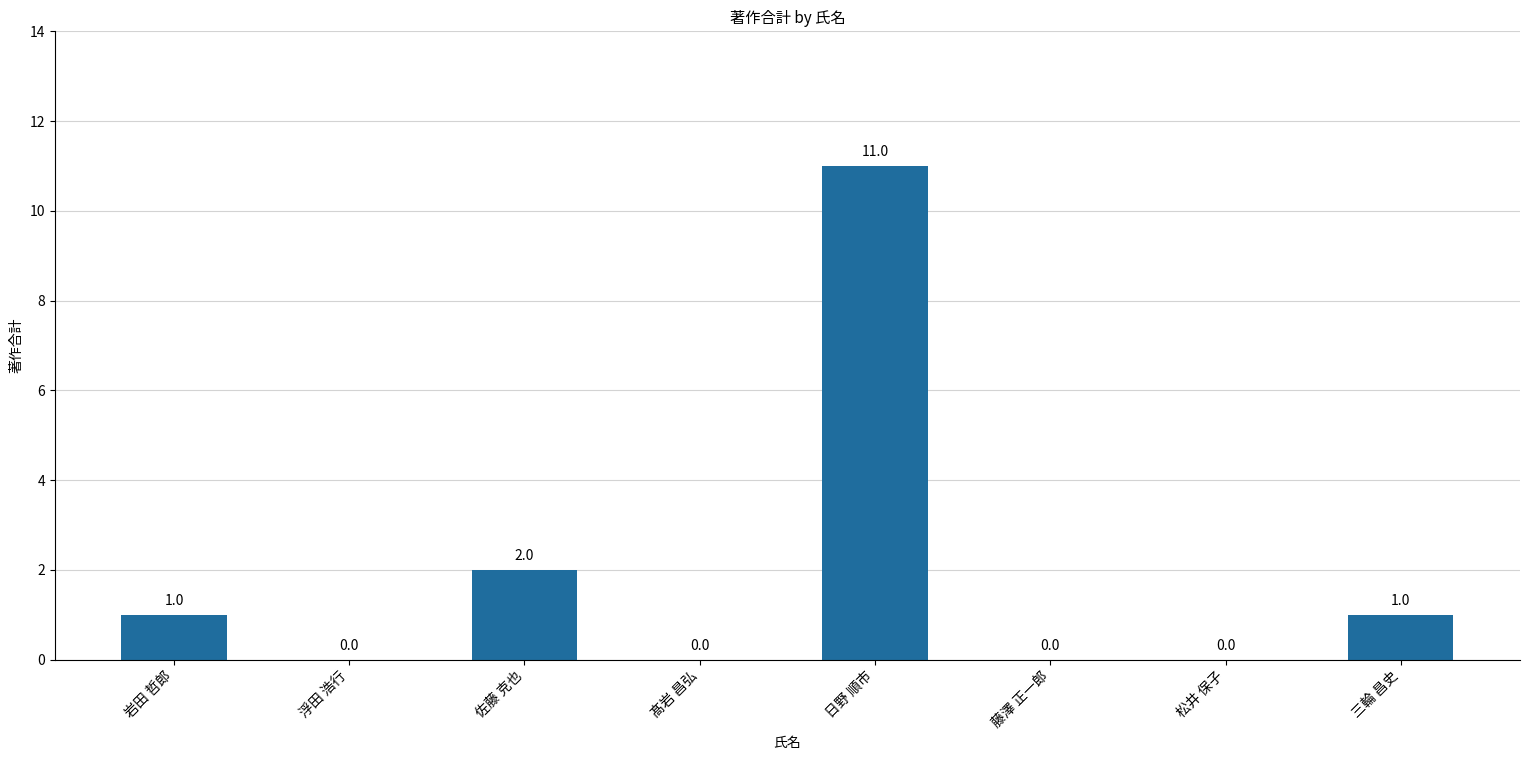

The chart shows a value of 11 at 日野 順市. True or false?

True